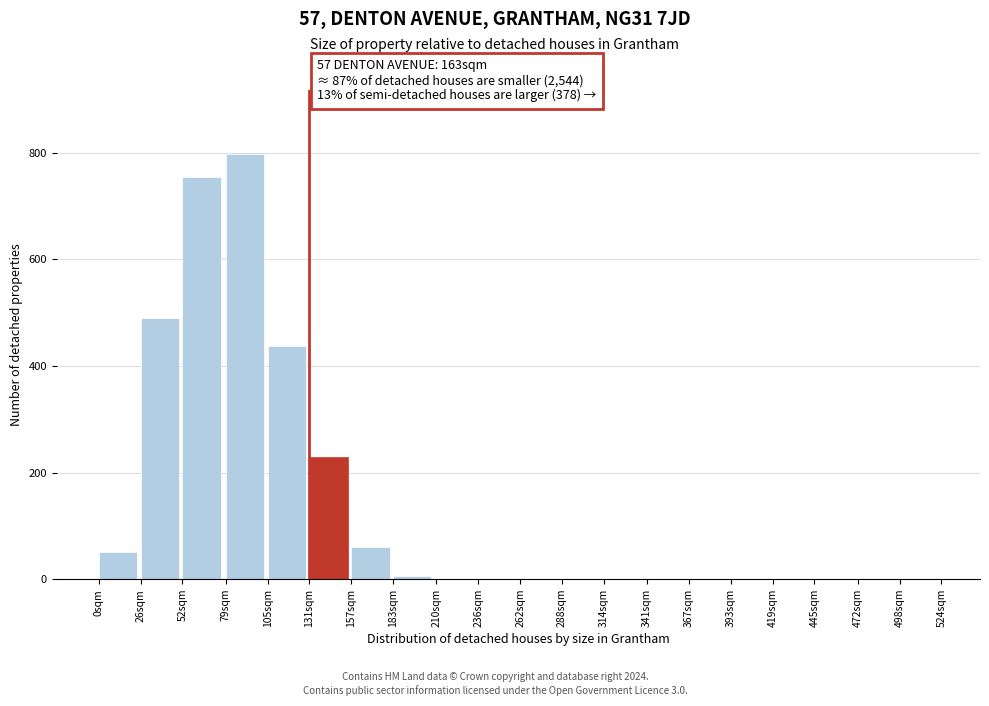

The chart shows a value of 0 at 367sqm. True or false?

True